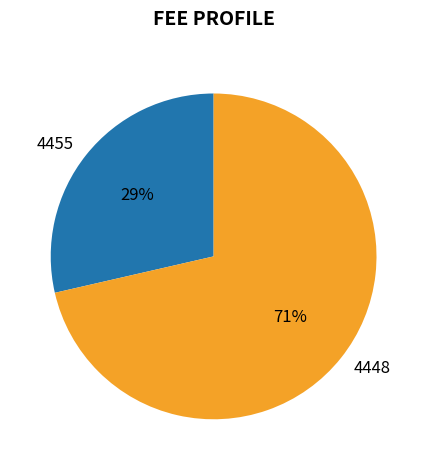

To the nearest percent, what is the combined percentage of 4448 and 4455?

100%